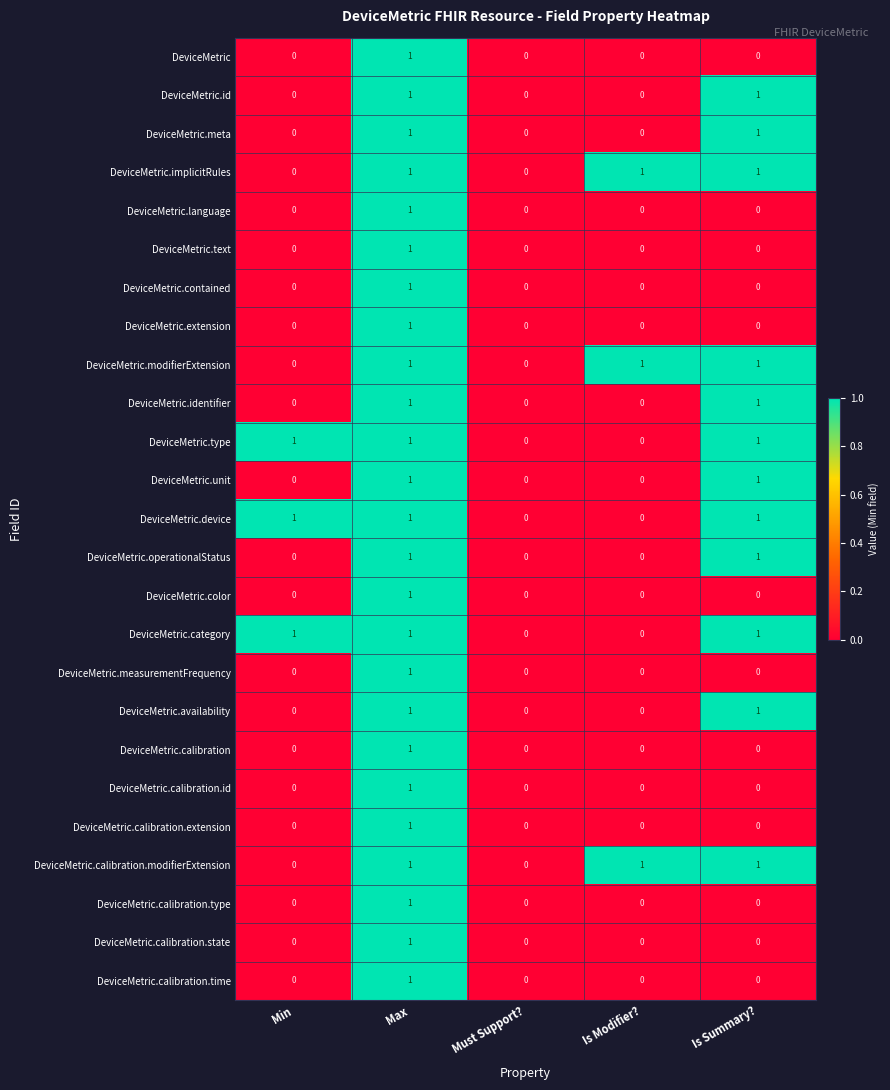

True or false: DeviceMetric.calibration.extension has a value of 0 at Is Modifier?.

True